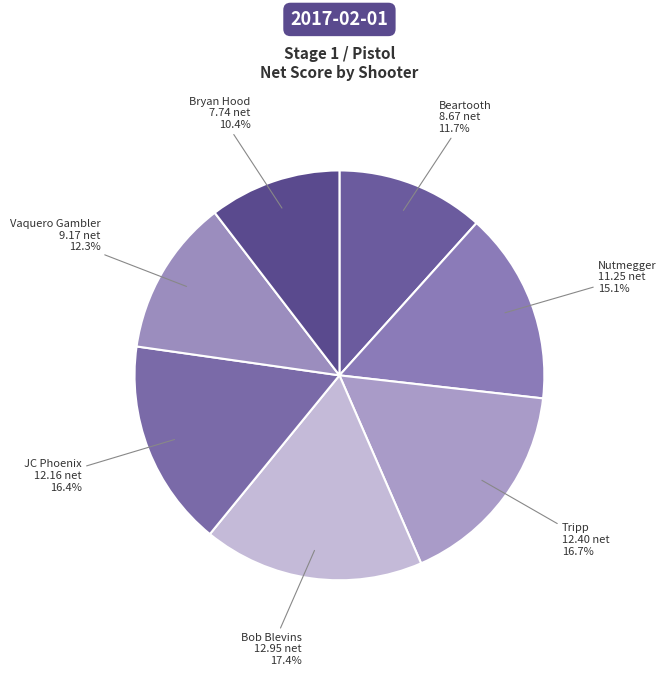

To the nearest percent, what portion does Bob Blevins represent?

17%